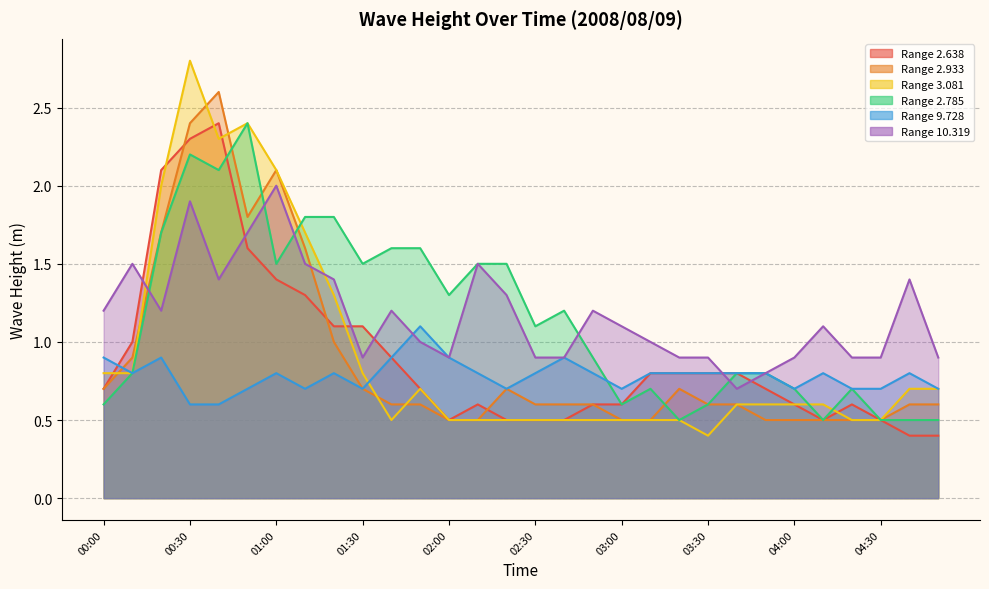

What is the value of the 10.319 point at the 17th from the left?

0.9